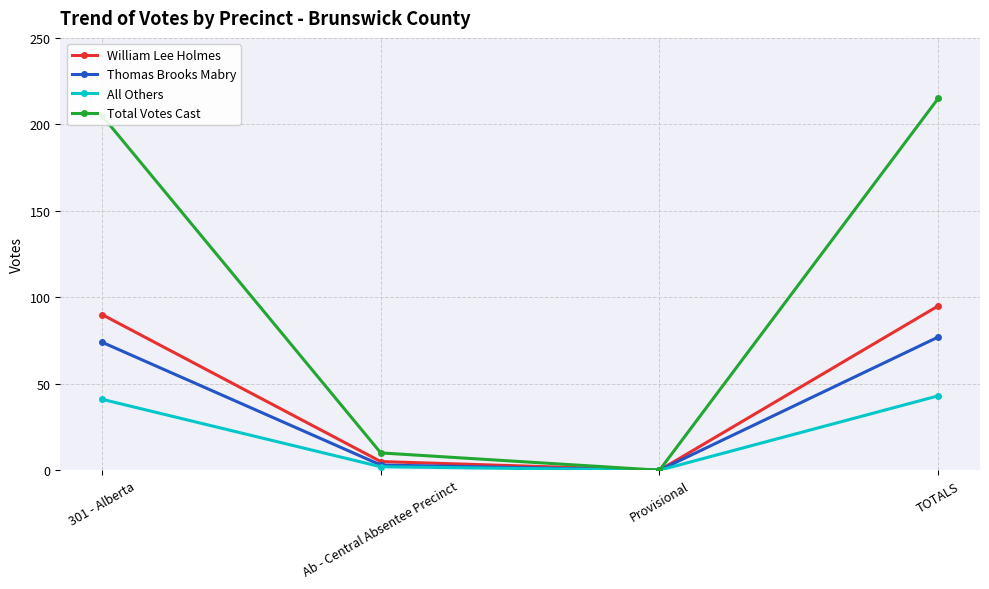

What position from the left is Provisional?

3